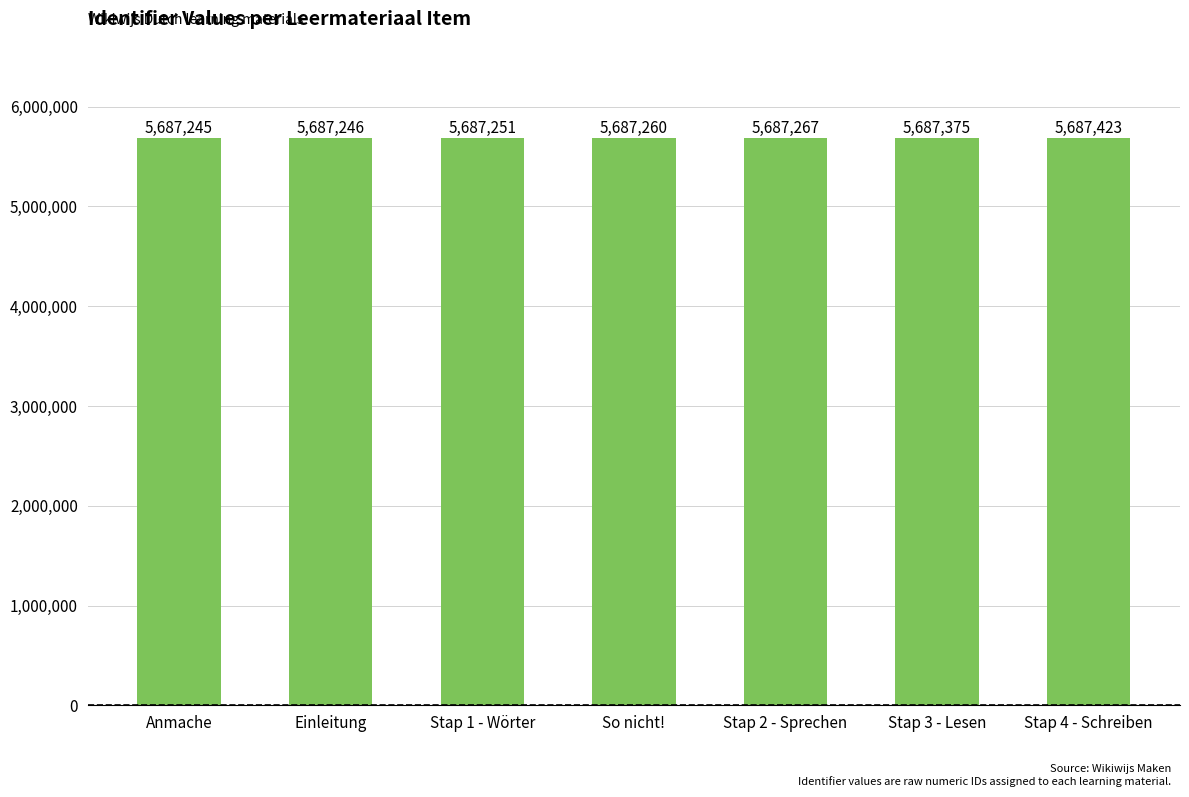

What position from the right is Anmache?

7